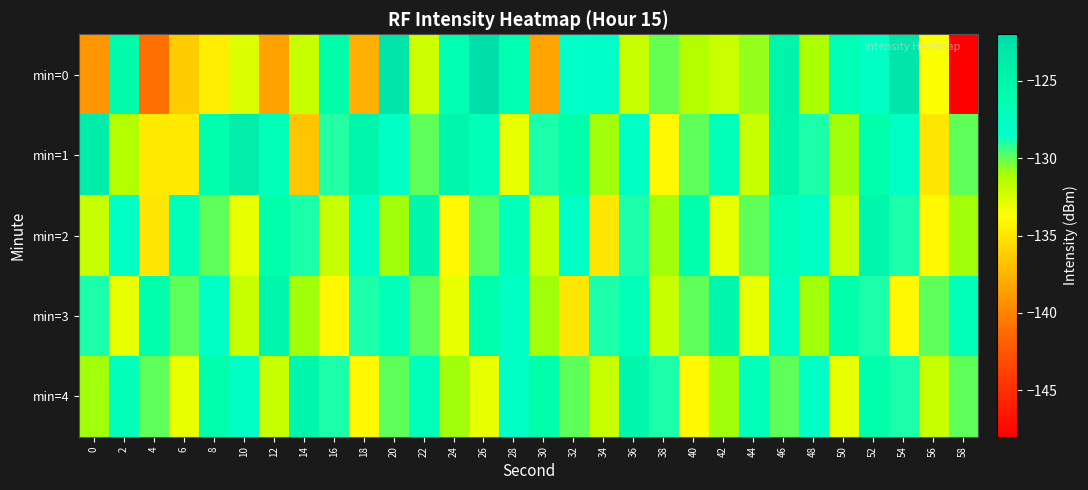

At which category is the sum across all series the highest?

52